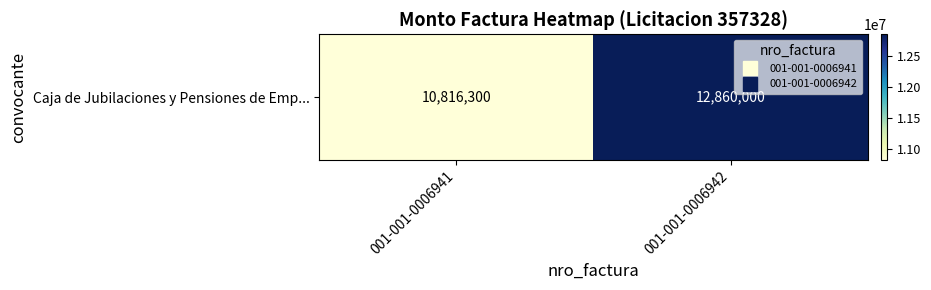

List the labels in order of value, largest first.

001-001-0006942, 001-001-0006941